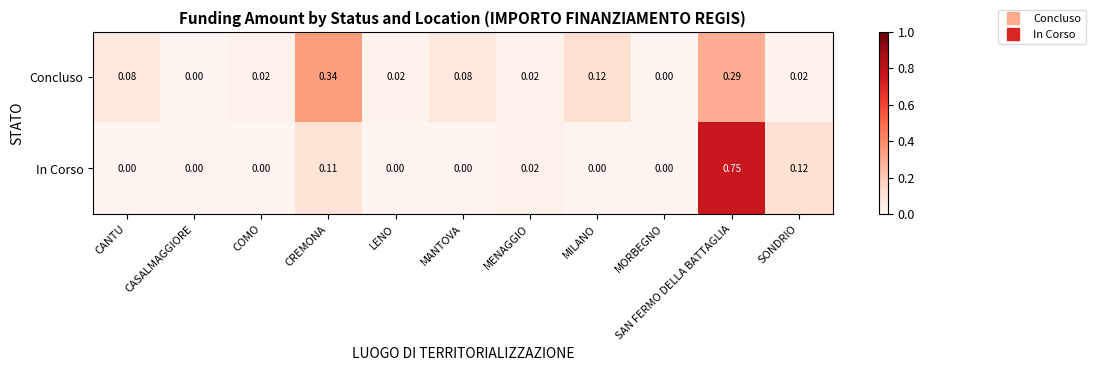

Is the value of Concluso at MANTOVA greater than the value of In Corso at LENO?

Yes